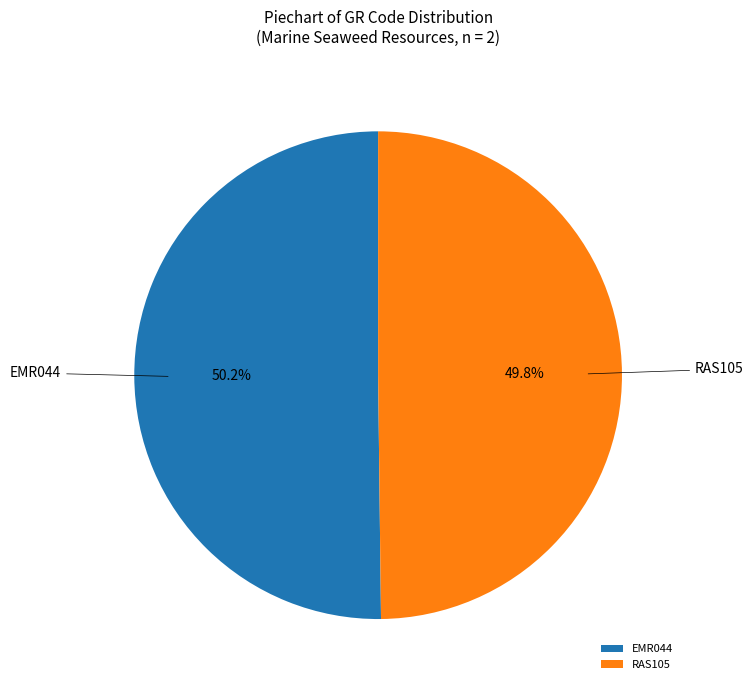

Combined, do EMR044 and RAS105 account for over 50%?

Yes